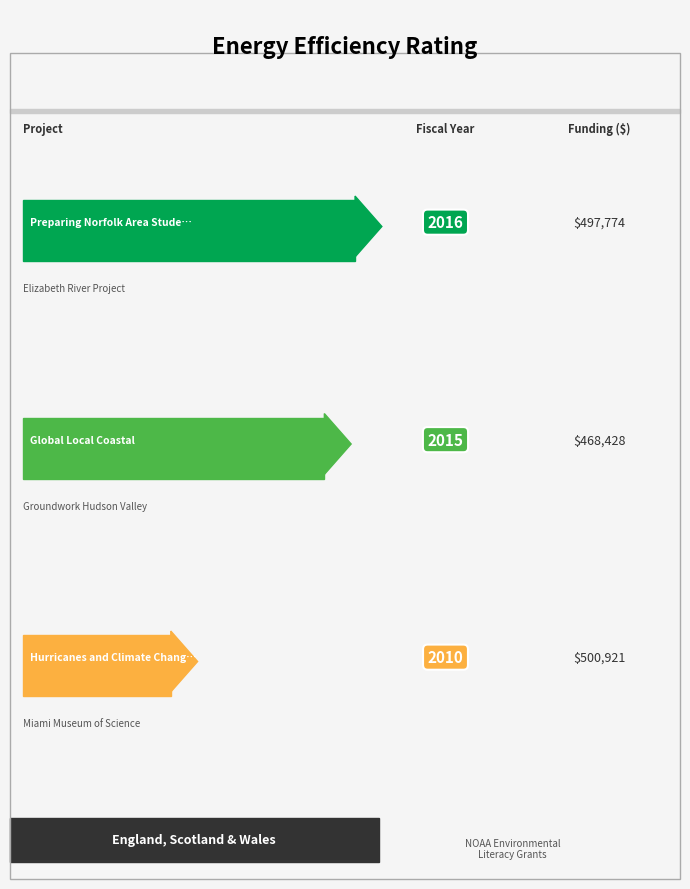

What is the value of the 3rd bar from the left?

2010